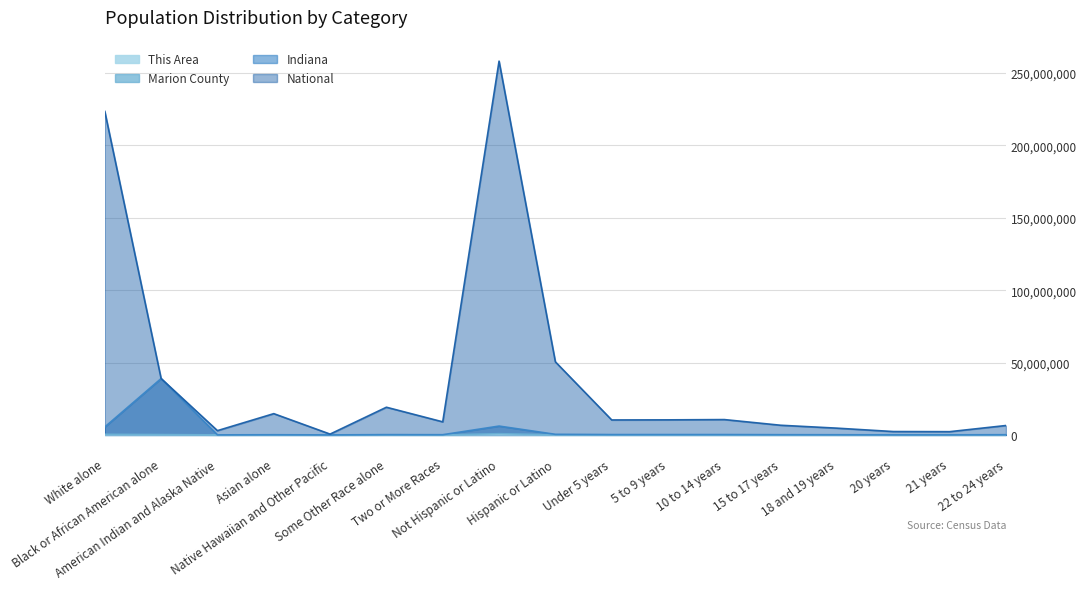

What is the difference between the second highest and second lowest values in the This Area series?

193